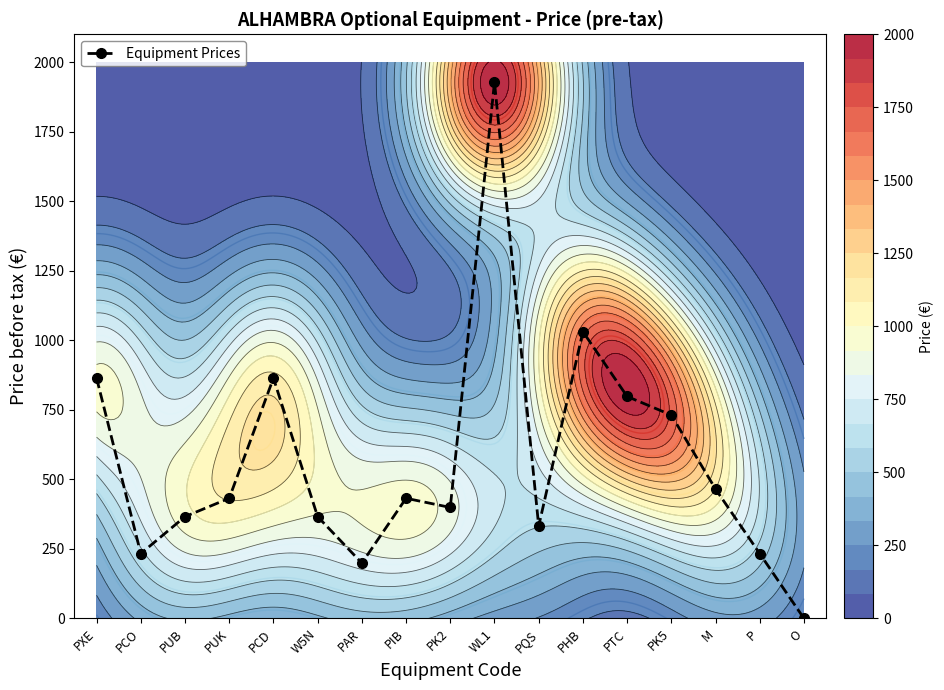

What is the greatest value displayed?

1928